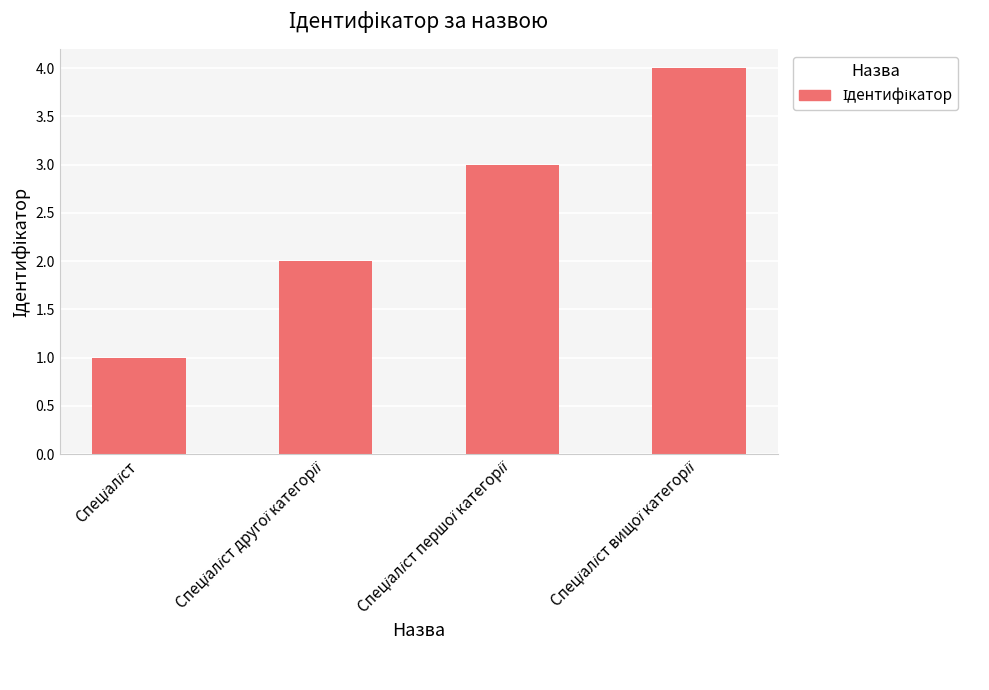

What is the maximum value shown in the chart?

4